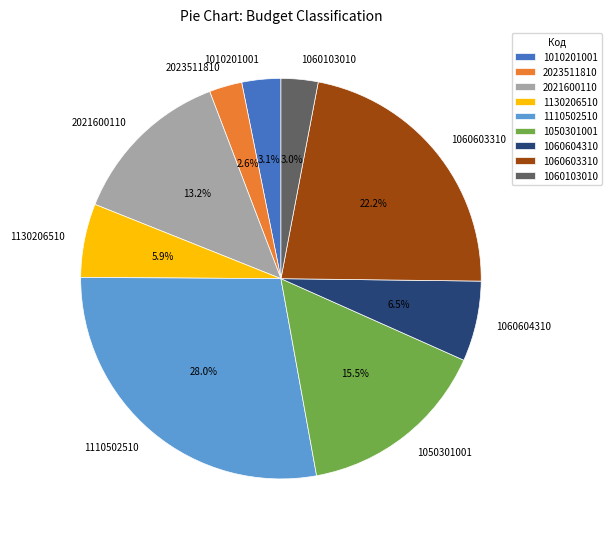

Which slice is the largest?

1110502510